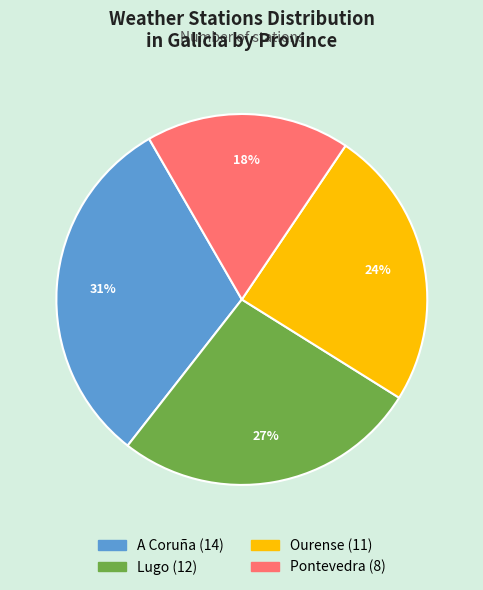

Combined, do Lugo and Pontevedra account for over 50%?

No